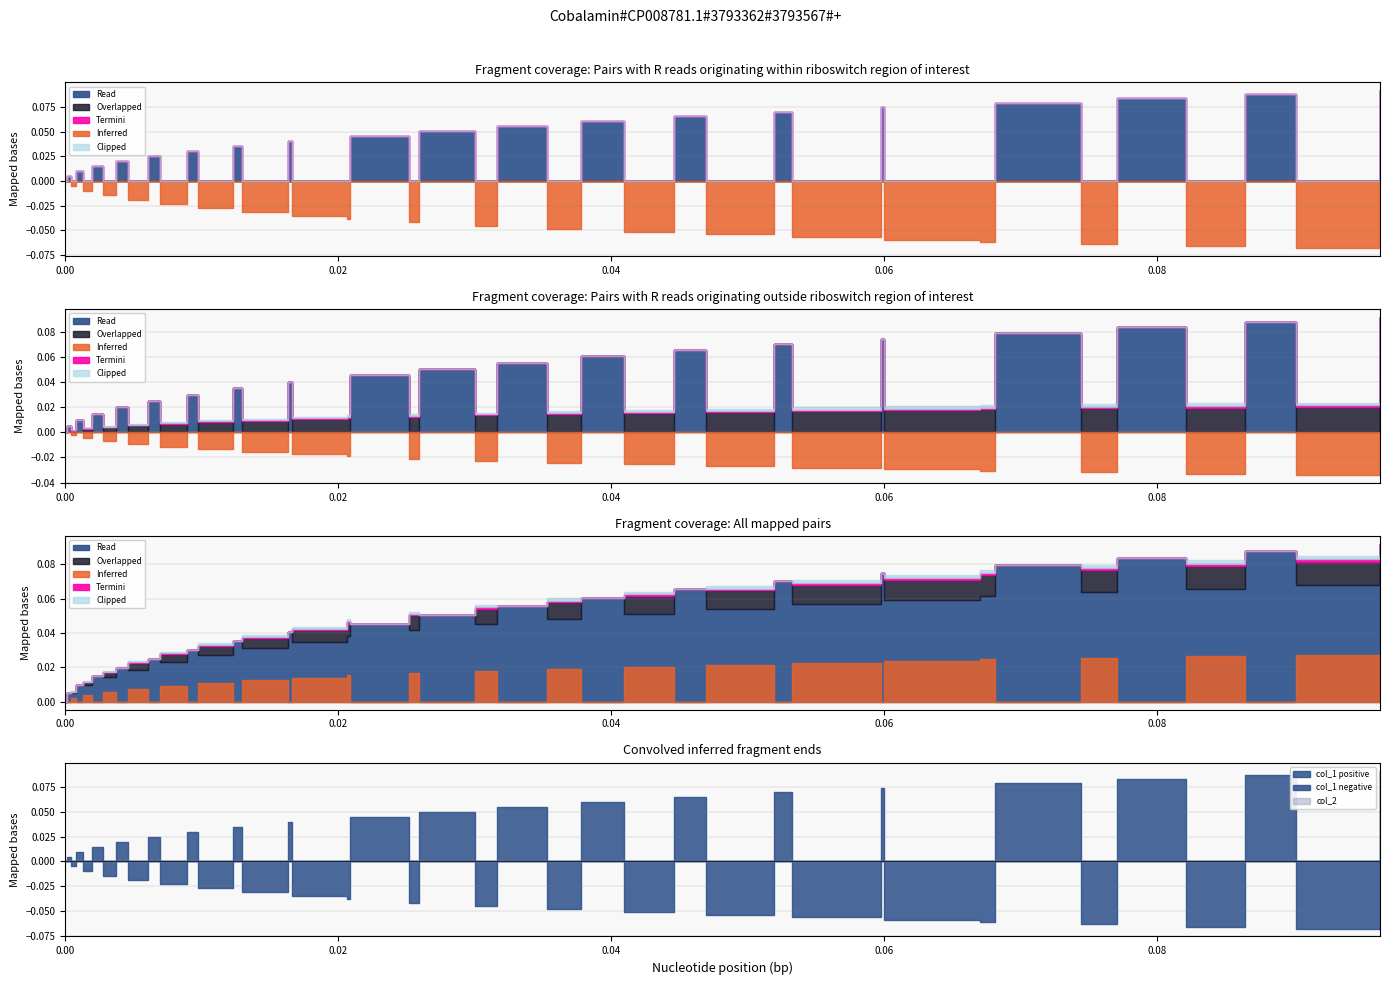

The col_1 series shows -0.1 at 29. True or false?

False